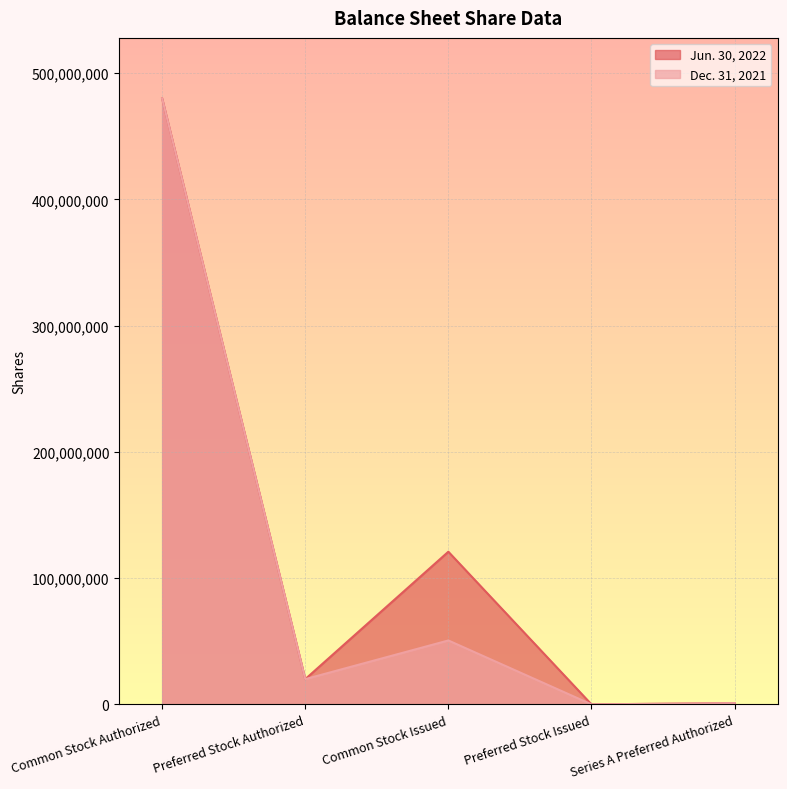

At which label does Dec. 31, 2021 first exceed 20000000?

Common Stock Authorized